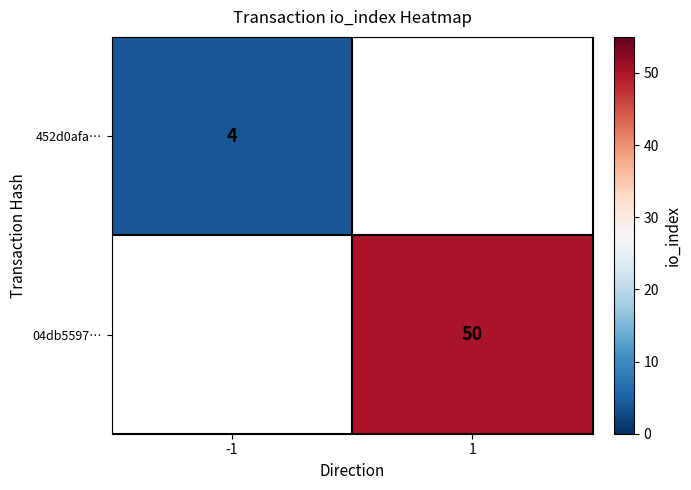

True or false: 452d0afa… has a value of 6.2 at -1.

False